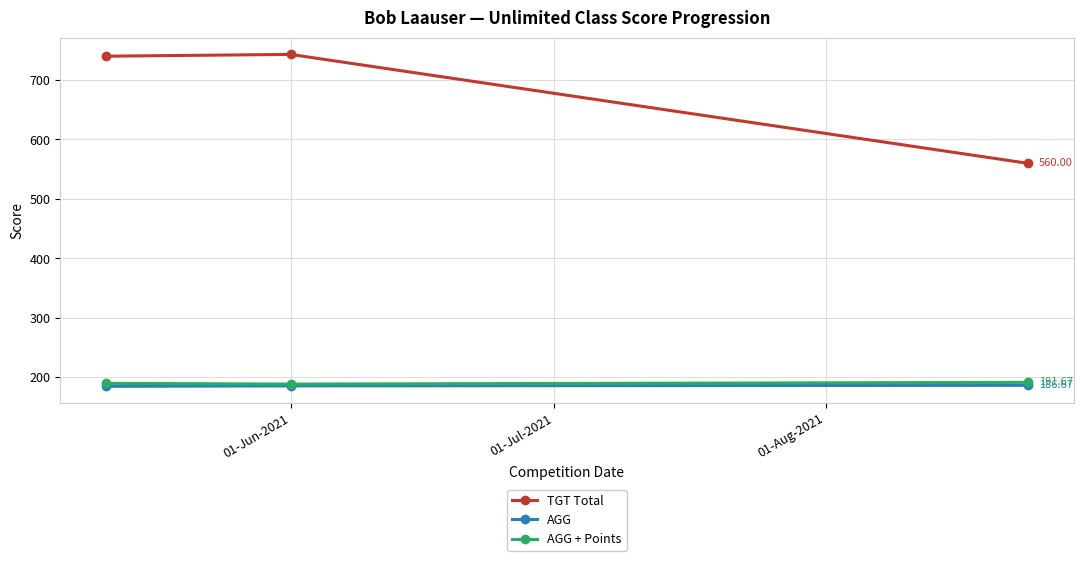

At how many categories does at least one series exceed 418?

3